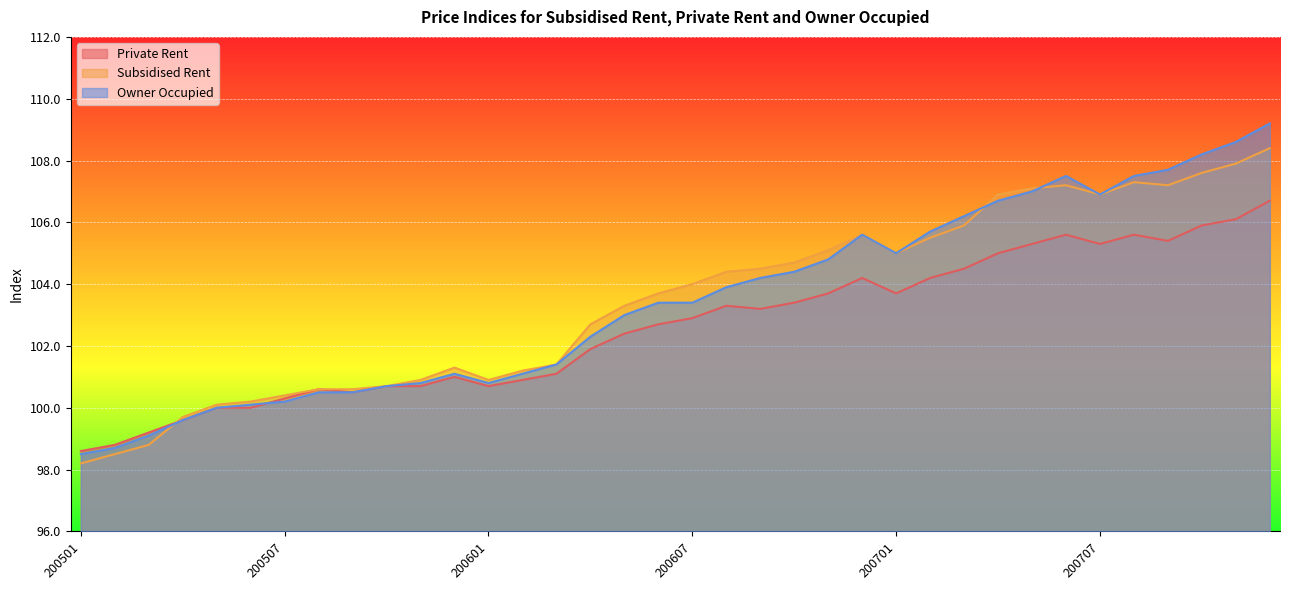

What is the smallest value displayed?

98.2